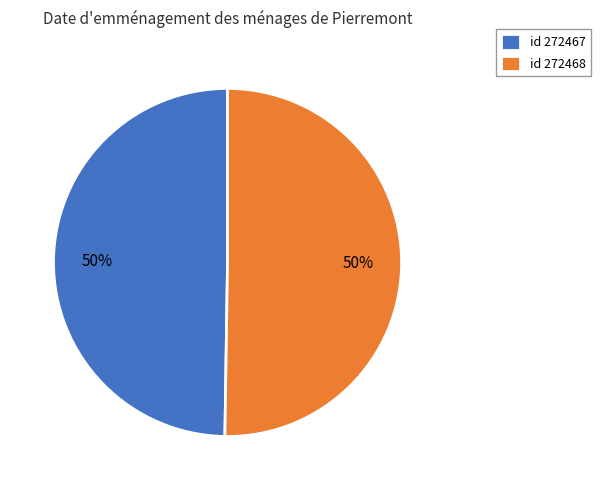

Is it true that id 272467 is 50% of the pie?

True